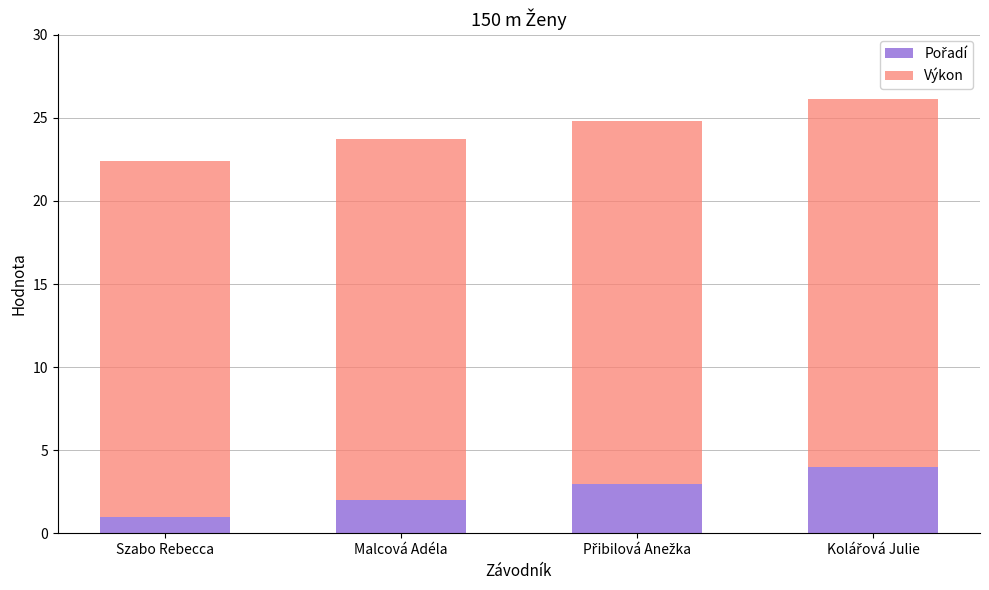

How many bars are there in total?

4